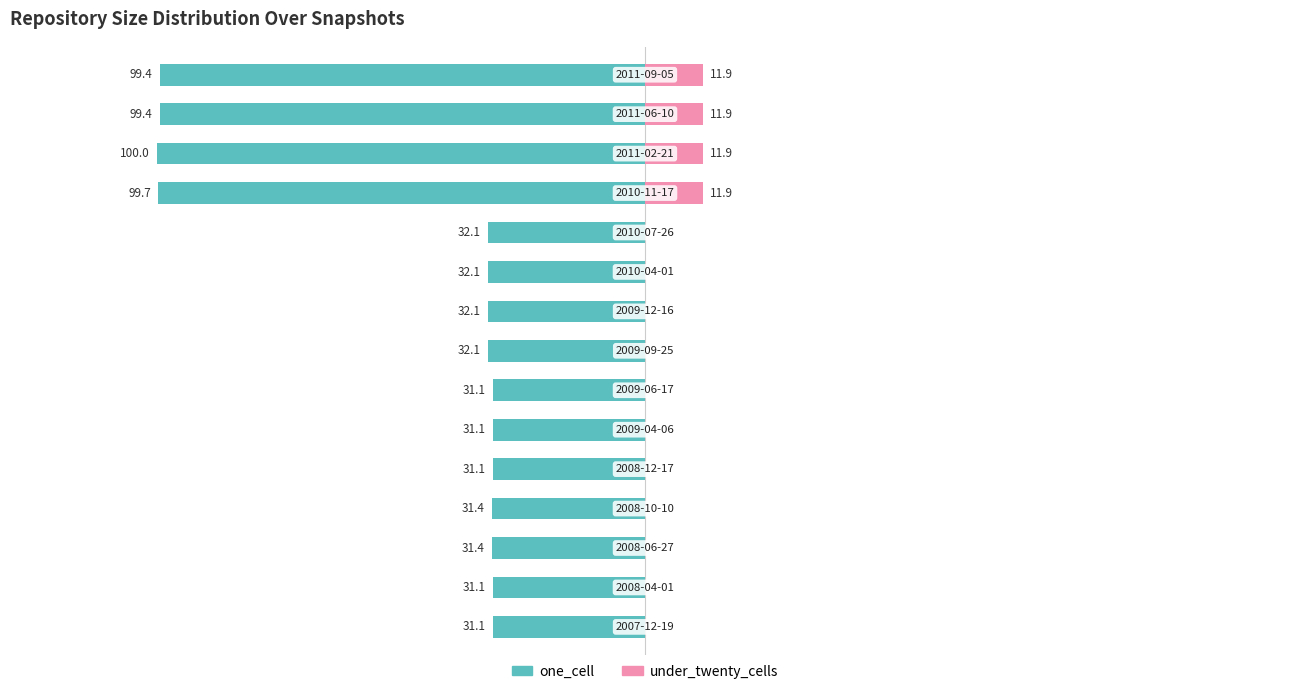

What is the difference between the maximum and minimum values in the one_cell series?

68.9